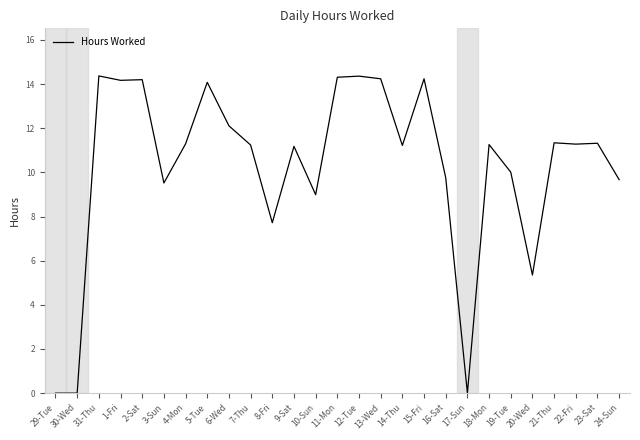

What is the difference between the values at 21-Thu and 12-Tue?

3.0